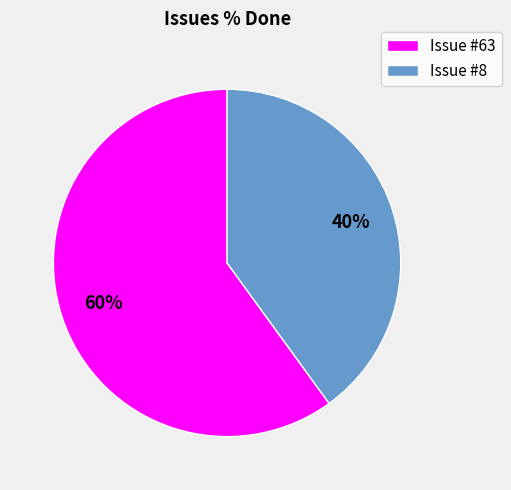

Which category accounts for the majority?

Issue #63